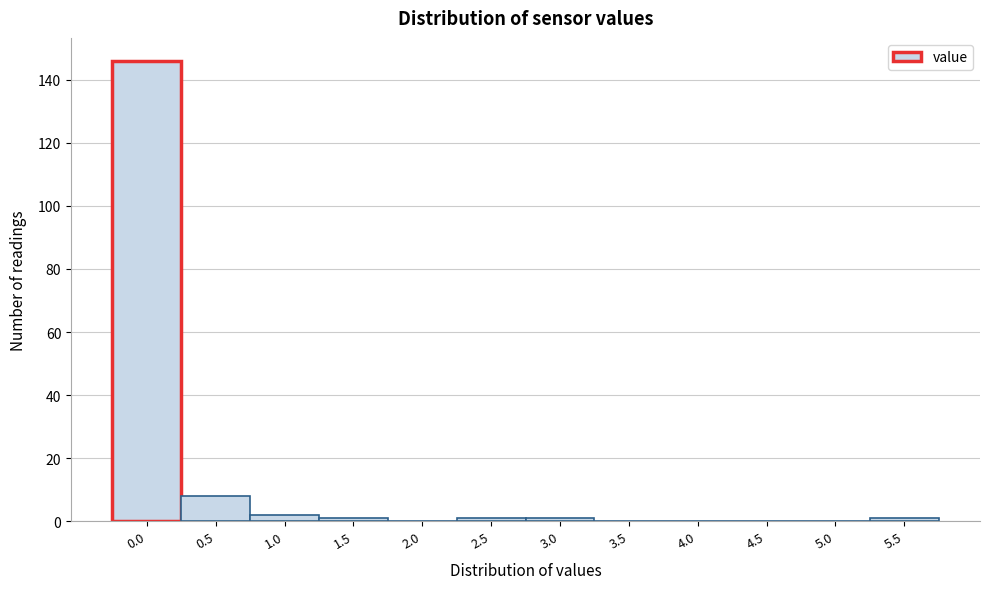

Reading left to right, list all the values displayed in this chart.

0.0=146	0.5=8	1.0=2	1.5=1	2.0=0	2.5=1	3.0=1	3.5=0	4.0=0	4.5=0	5.0=0	5.5=1